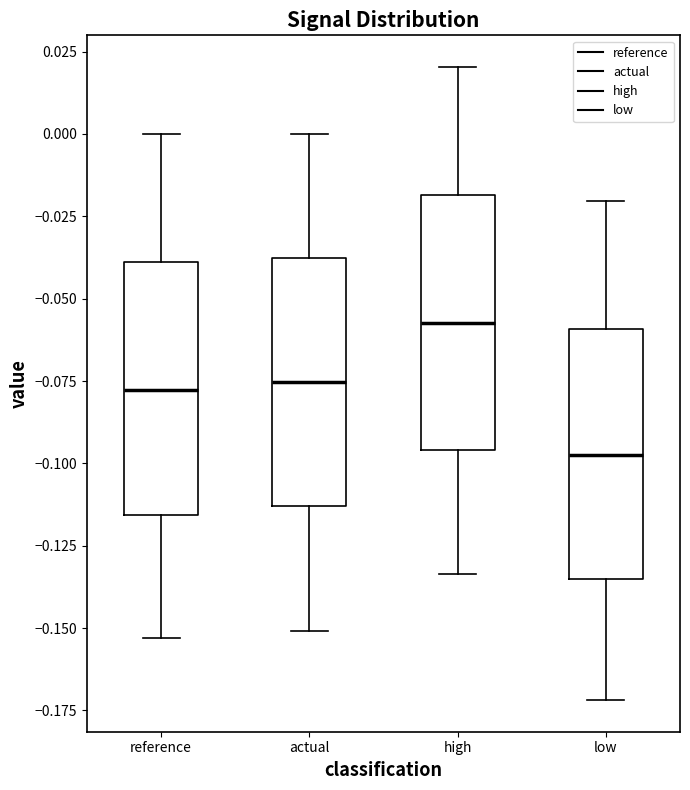

Where does the lower whisker of the box for actual end on the y-axis? The values are not printed on the chart, so give them approximately, as read against the axis.

-0.150